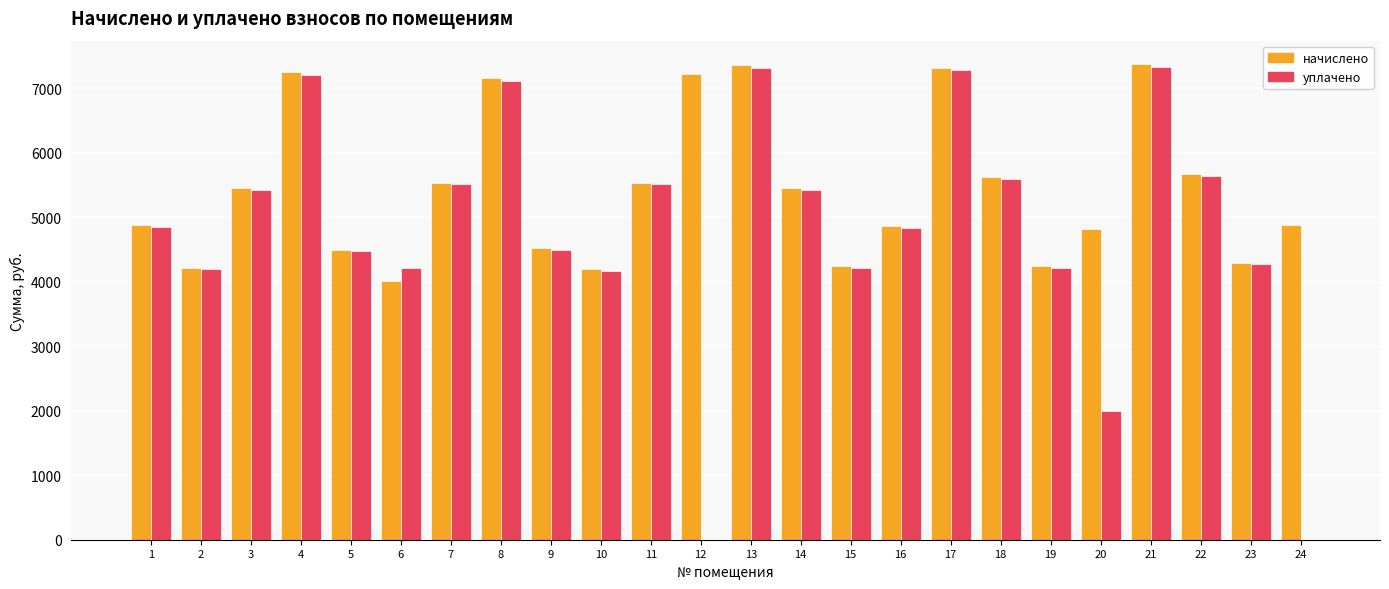

Between 5 and 6, which series saw the biggest shift?

начислено